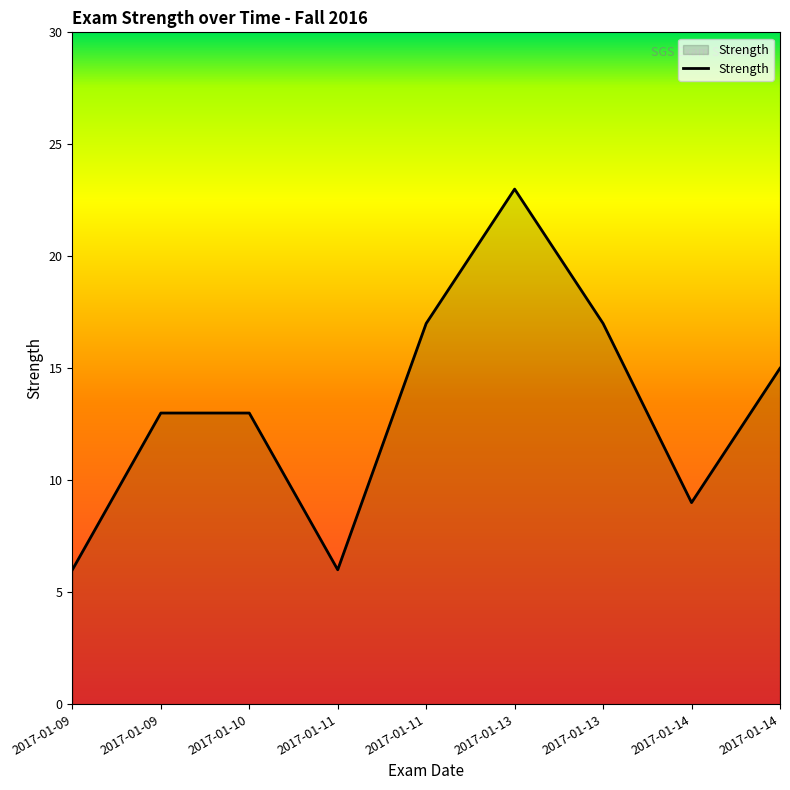

How many interior local peaks (higher than both neighbors) does the data have?

1